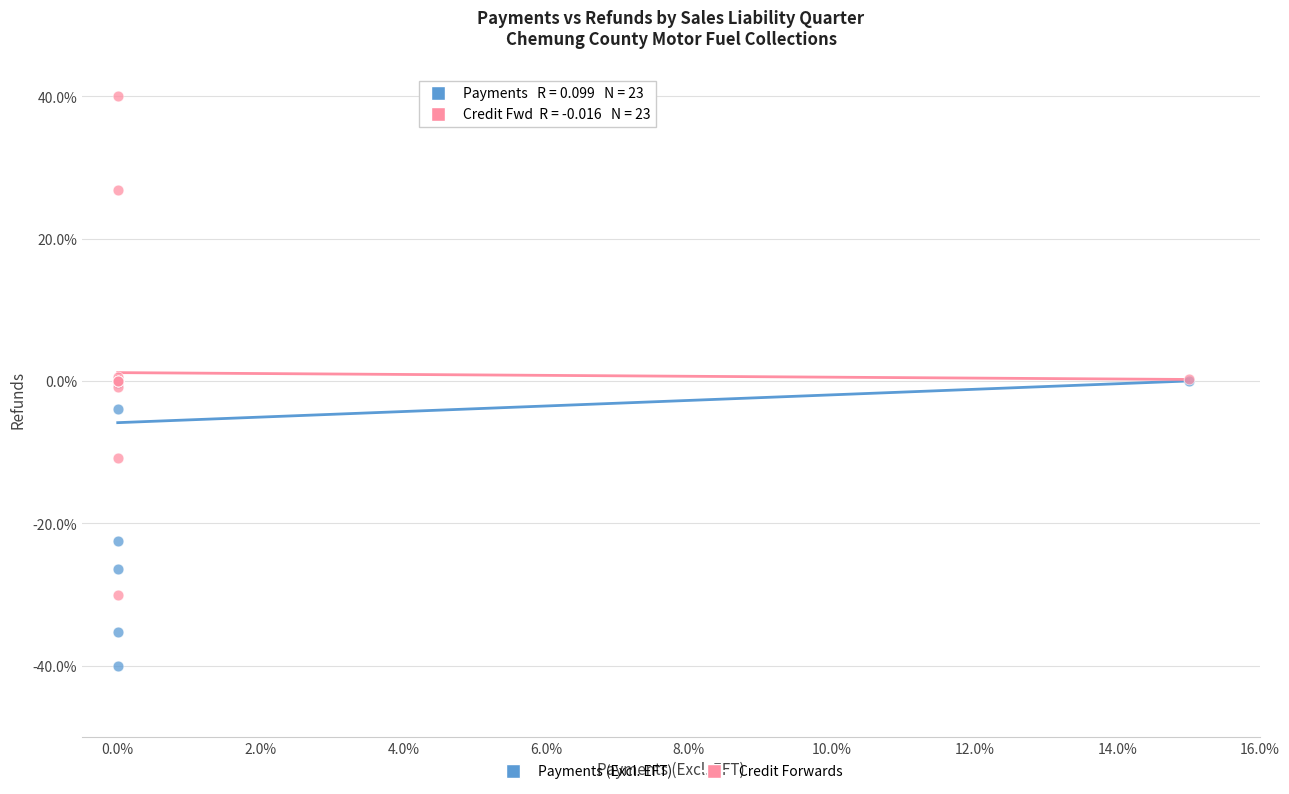

In the Payments (Excl. EFT) series, what Y value is closest to -20?

-22.5